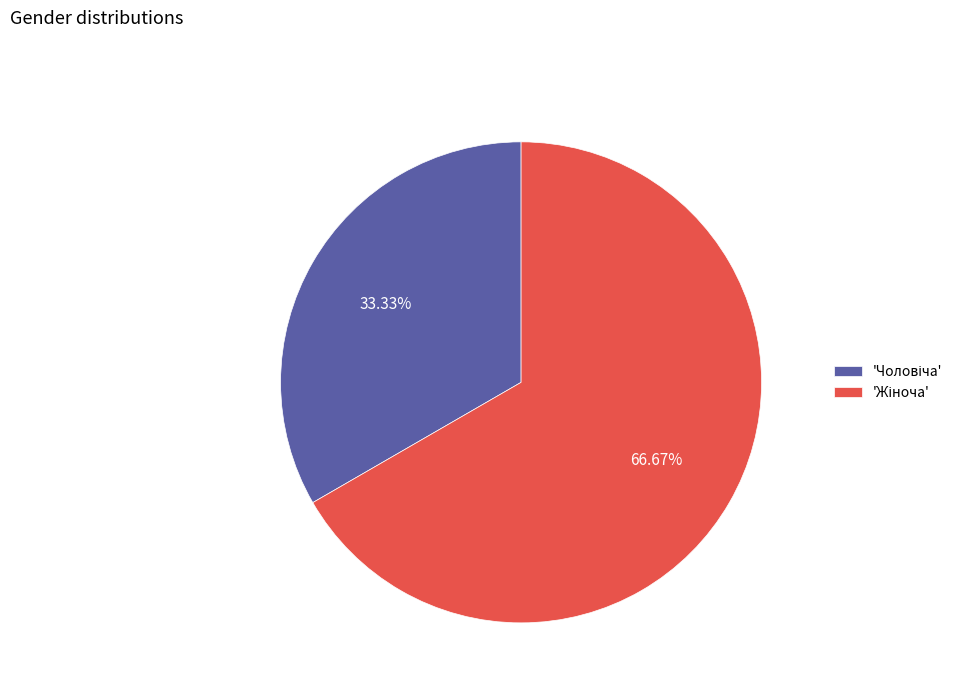

How many slices are in this pie chart?

2